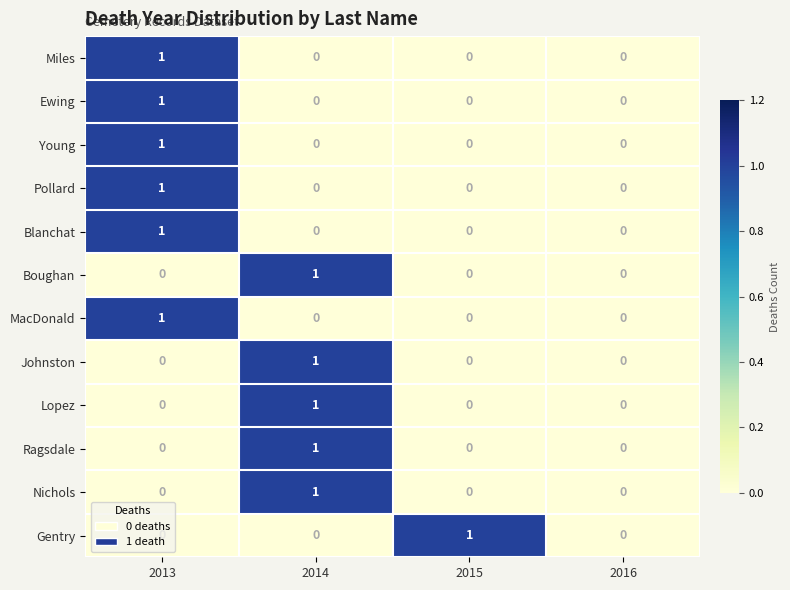

True or false: Ewing has a value of 1 at 2013.

True